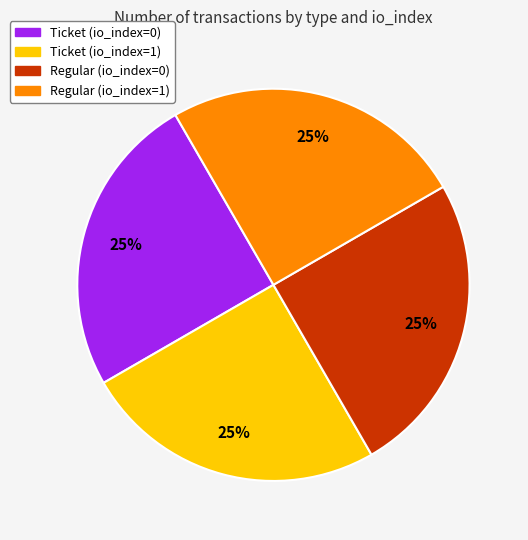

Approximately how many times larger is the value at Ticket (io_index=1) compared to Regular (io_index=0)?

1.0